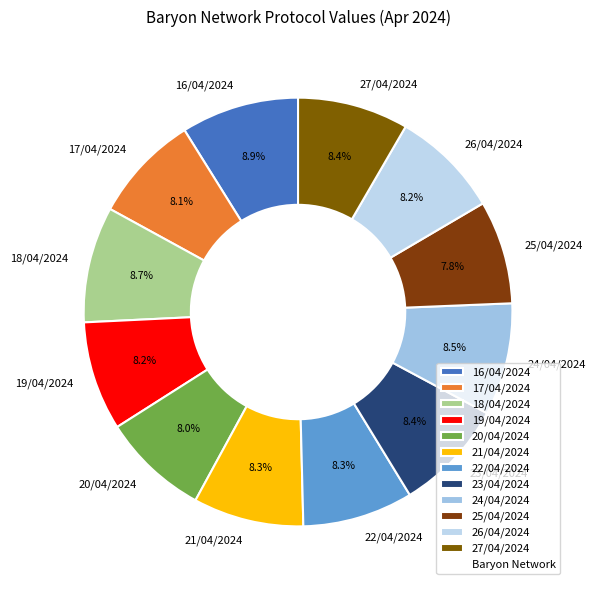

Is 20/04/2024 the majority of the pie?

No